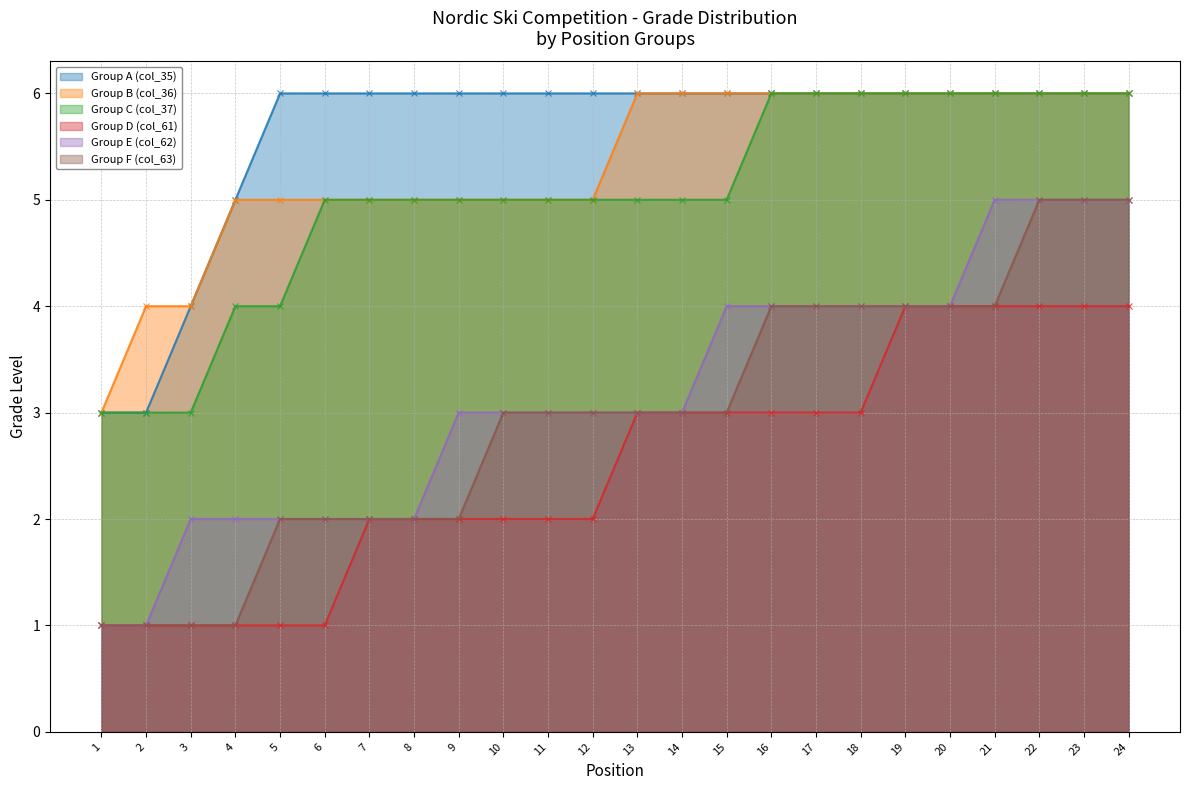

What is the difference between the second highest and minimum values in the Group C (col_37) series?

3